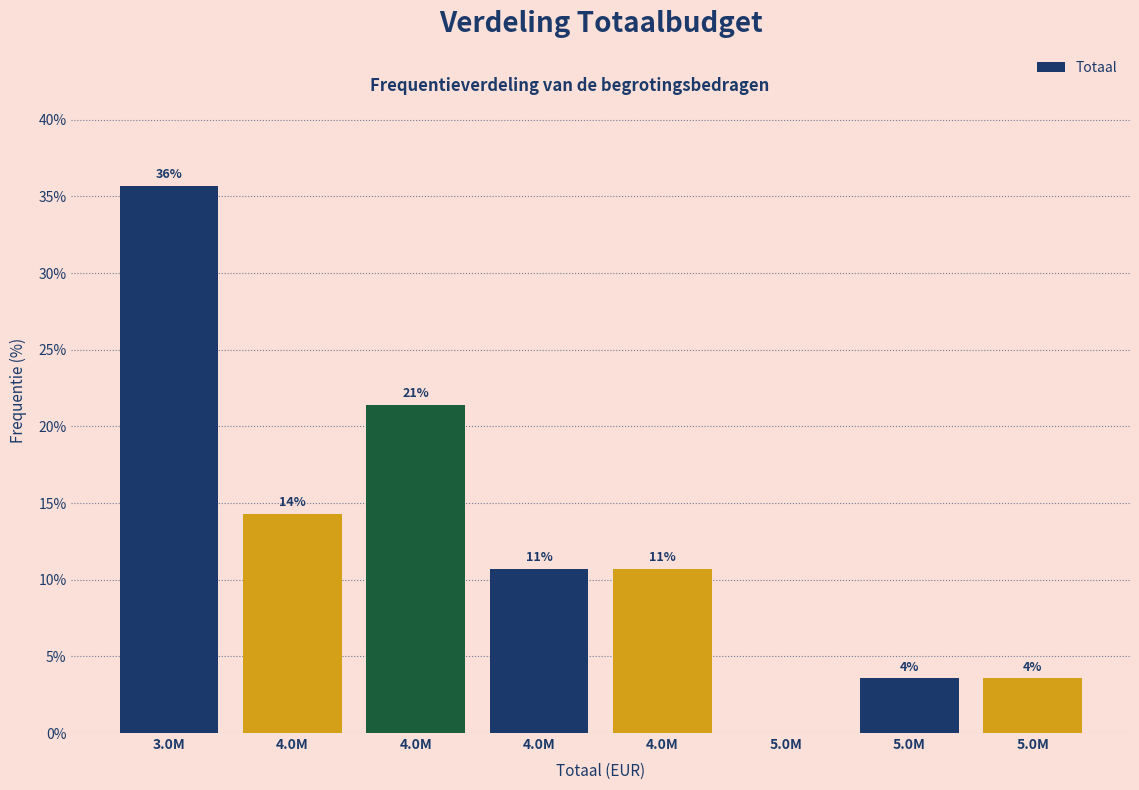

Are the bars horizontal?

No